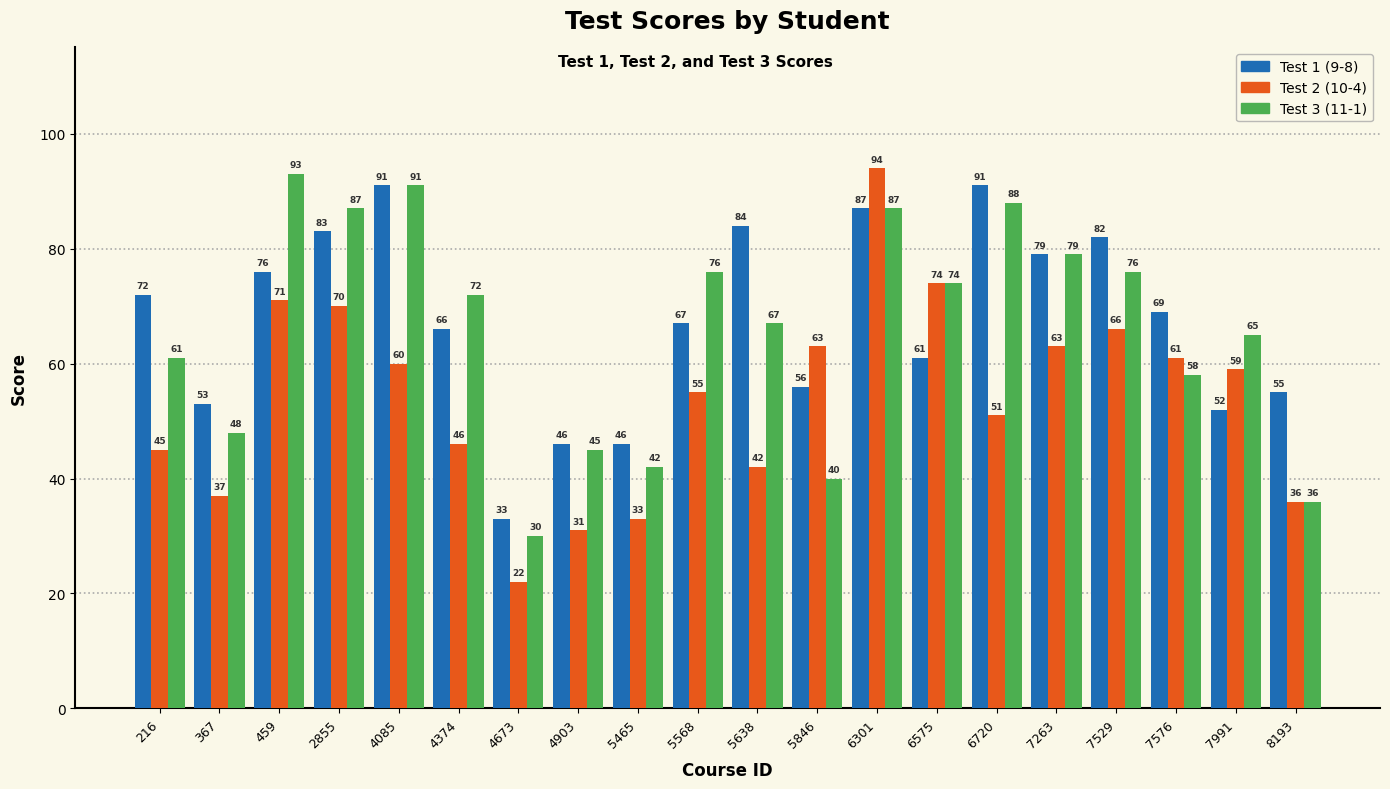

The Test 3 (11-1) series shows 65 at 367. True or false?

False